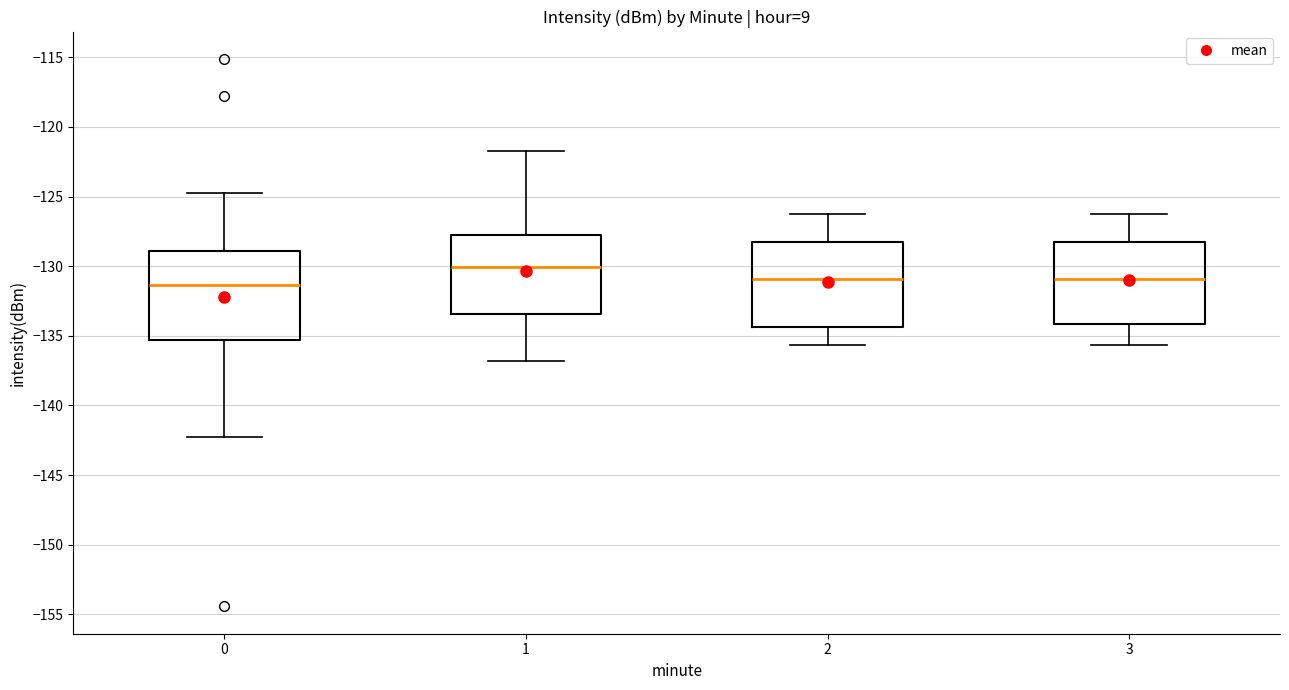

Which box's median line is the highest?

1